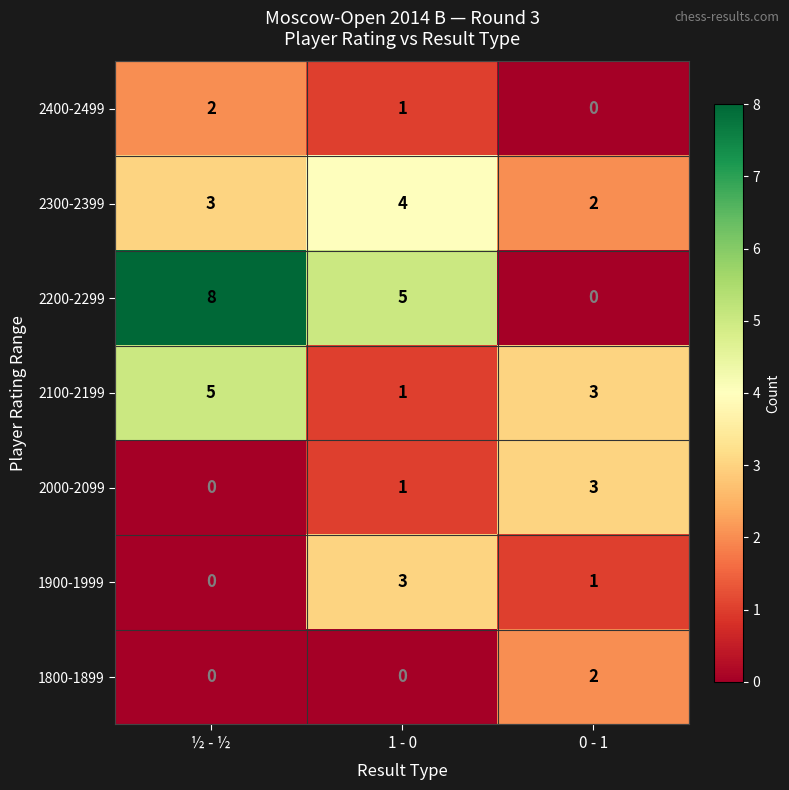

At which category is the sum across all series the highest?

½ - ½